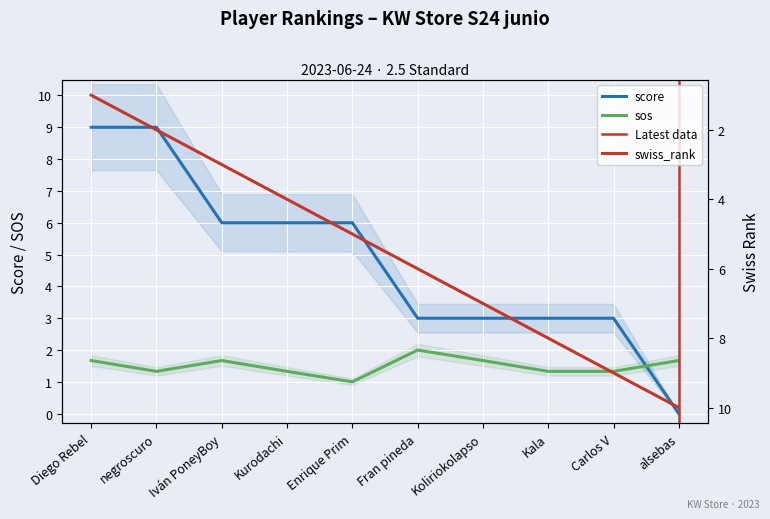

Reading left to right, transcribe all the data shown in this chart.

score: 9.0	9.0	6.0	6.0	6.0	3.0	3.0	3.0	3.0	0.0
sos: 1.7	1.3	1.7	1.3	1.0	2.0	1.7	1.3	1.3	1.7
swiss_rank: 1.0	2.0	3.0	4.0	5.0	6.0	7.0	8.0	9.0	10.0